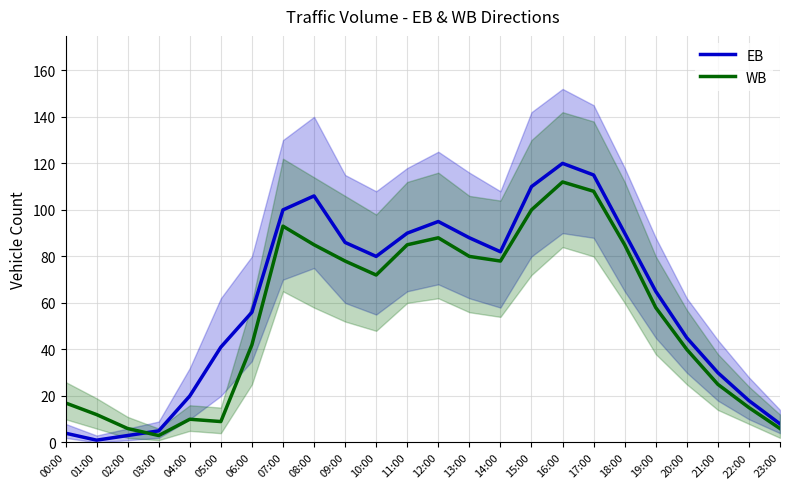

Reading left to right, transcribe all the data shown in this chart.

EB: 00:00=4	01:00=1	02:00=3	03:00=5	04:00=20	05:00=41	06:00=56	07:00=100	08:00=106	09:00=86	10:00=80	11:00=90	12:00=95	13:00=88	14:00=82	15:00=110	16:00=120	17:00=115	18:00=90	19:00=65	20:00=45	21:00=30	22:00=18	23:00=8
WB: 00:00=17	01:00=12	02:00=6	03:00=3	04:00=10	05:00=9	06:00=42	07:00=93	08:00=85	09:00=78	10:00=72	11:00=85	12:00=88	13:00=80	14:00=78	15:00=100	16:00=112	17:00=108	18:00=85	19:00=58	20:00=40	21:00=25	22:00=15	23:00=6